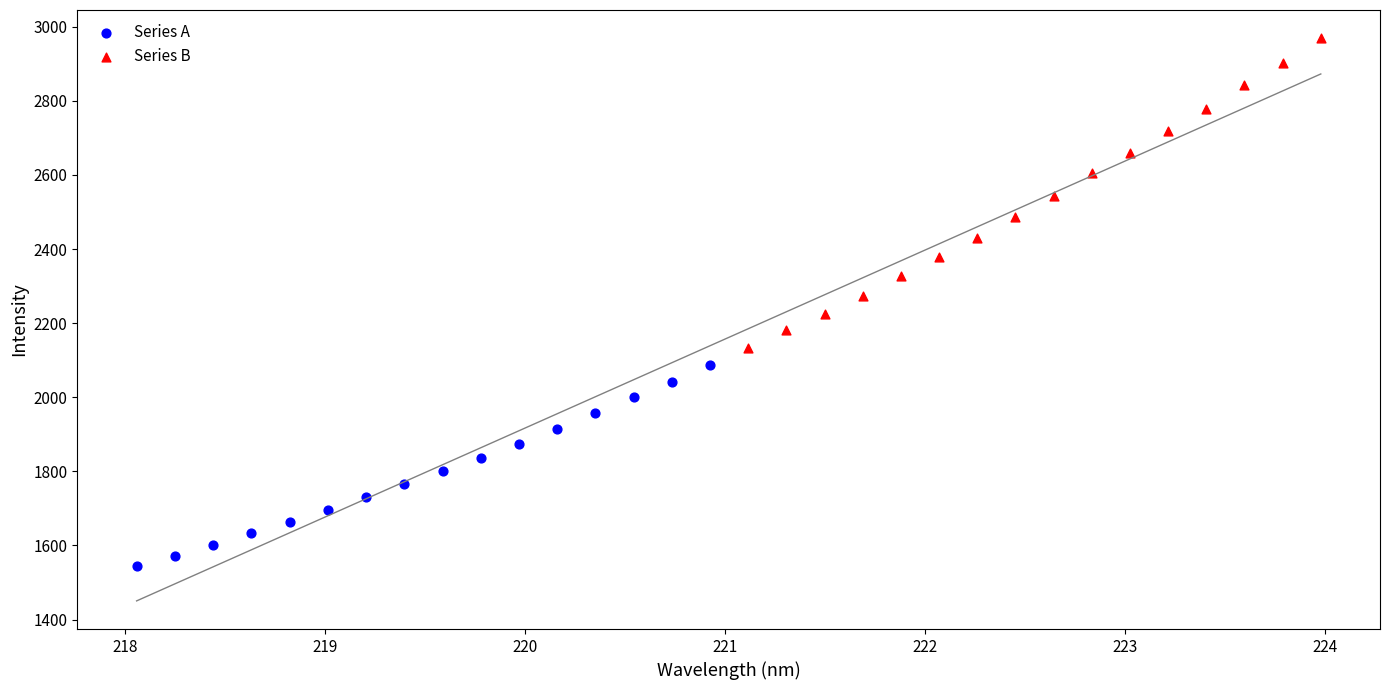

Which series reaches the maximum Y coordinate?

Series B